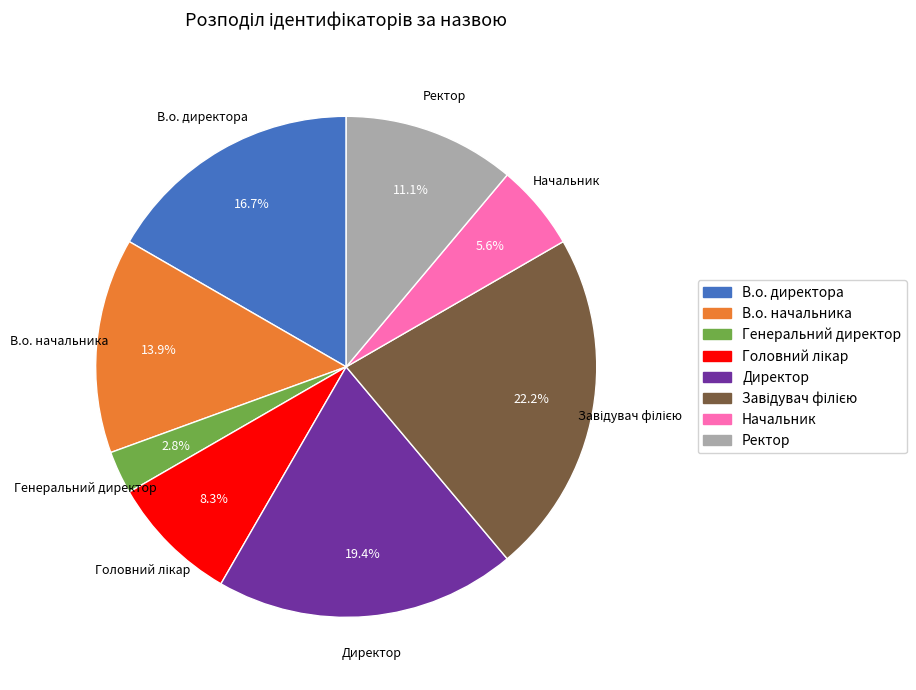

How much of the chart is everything except Генеральний директор?

97.2%